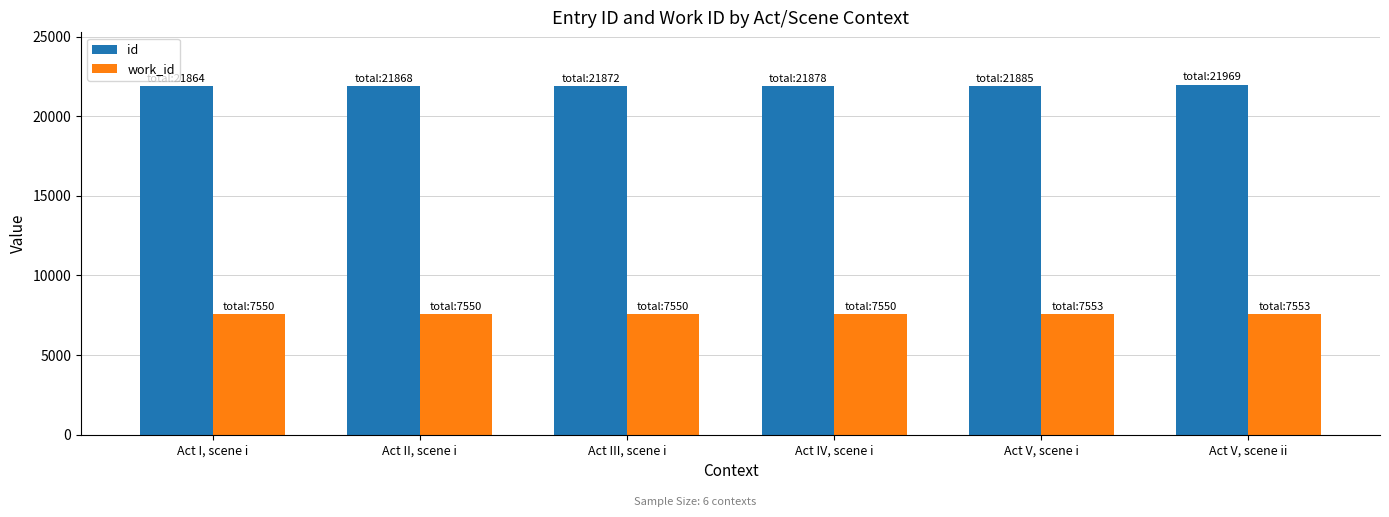

How many categories are shown in the chart?

6